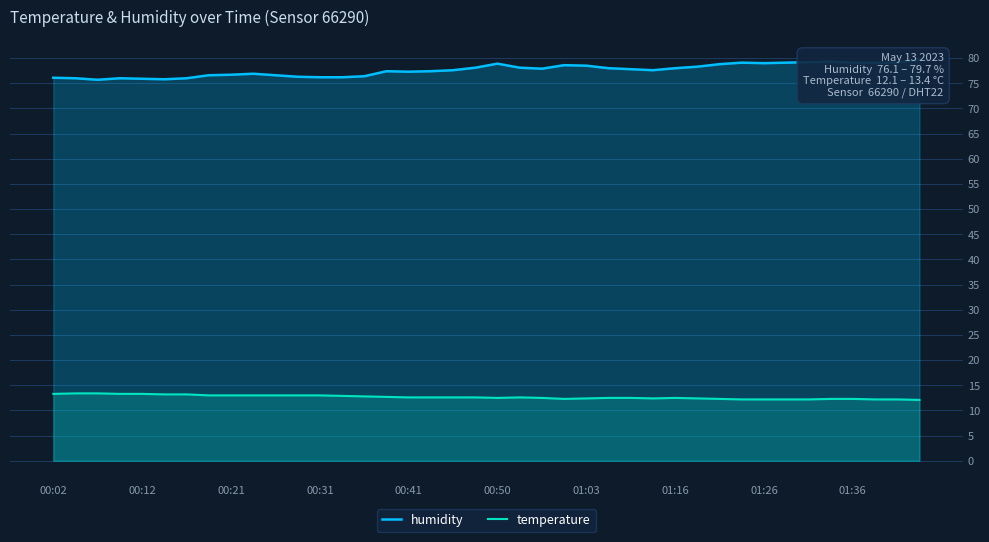

True or false: humidity and temperature intersect in this chart.

False